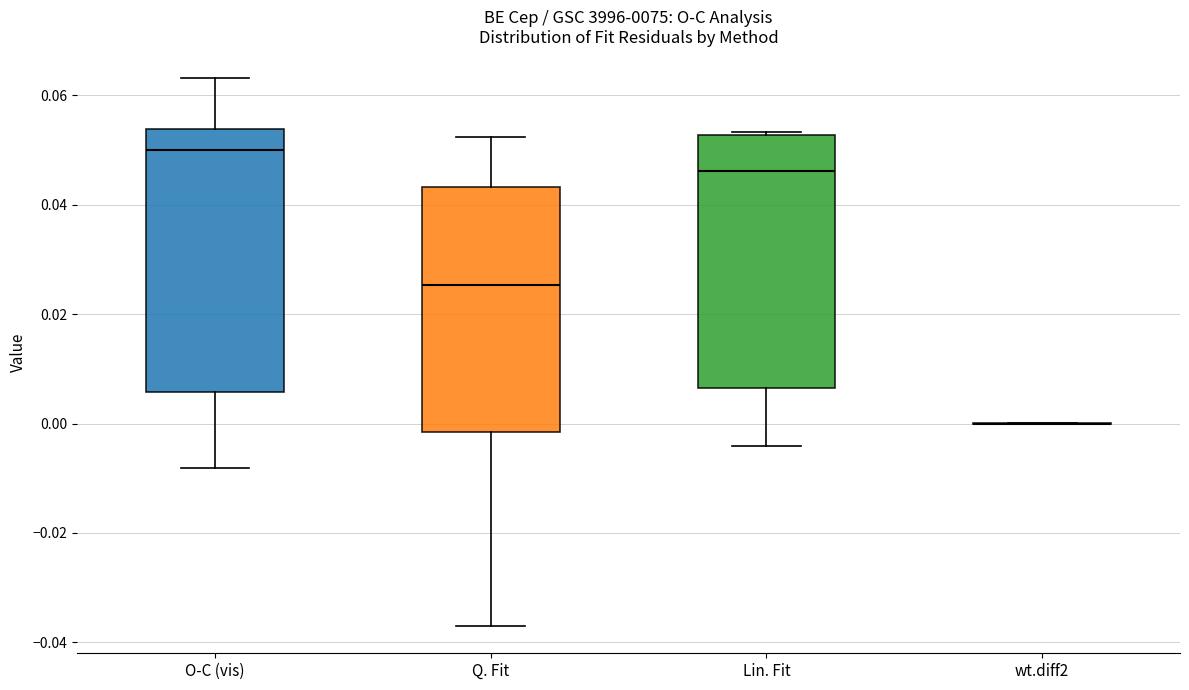

Reading left to right, transcribe this box plot: for each box, give where its median line is, the range the box spans, and where its two whiskers end, as read against the y-axis. The values are not printed on the chart, so give them approximately, as read against the axis.

O-C (vis): median 0.050, box 0.006 to 0.054, whiskers -0.008 to 0.064
Q. Fit: median 0.026, box -0.002 to 0.044, whiskers -0.036 to 0.052
Lin. Fit: median 0.046, box 0.006 to 0.052, whiskers -0.004 to 0.054
wt.diff2: box collapsed to a line at 0.000, whiskers 0.000 to 0.000